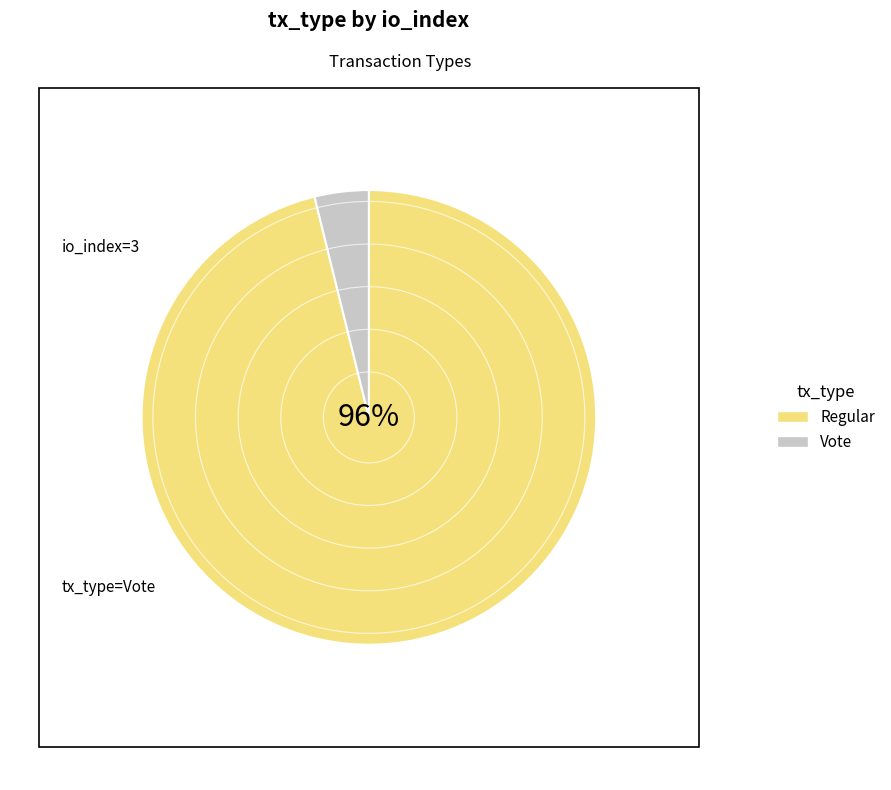

Is it true that Regular is 96% of the pie?

True